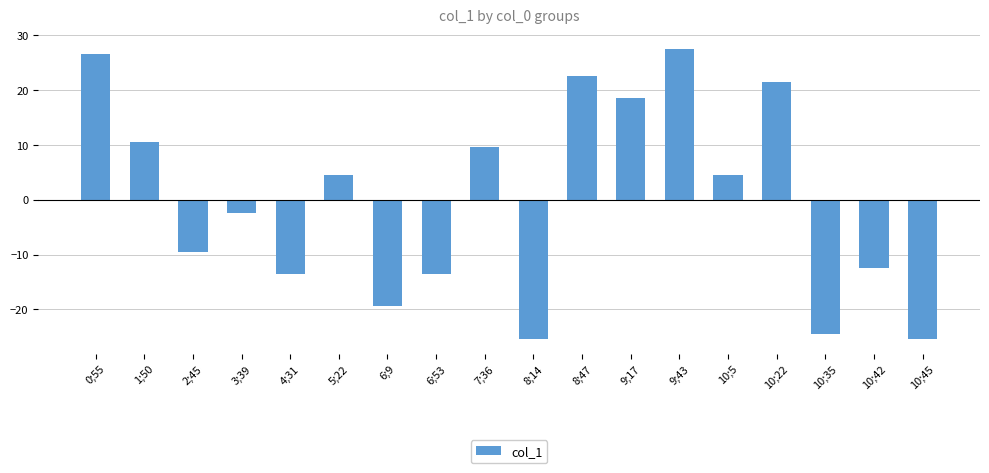

Is it true that the value at 2;45 is -15.9?

False